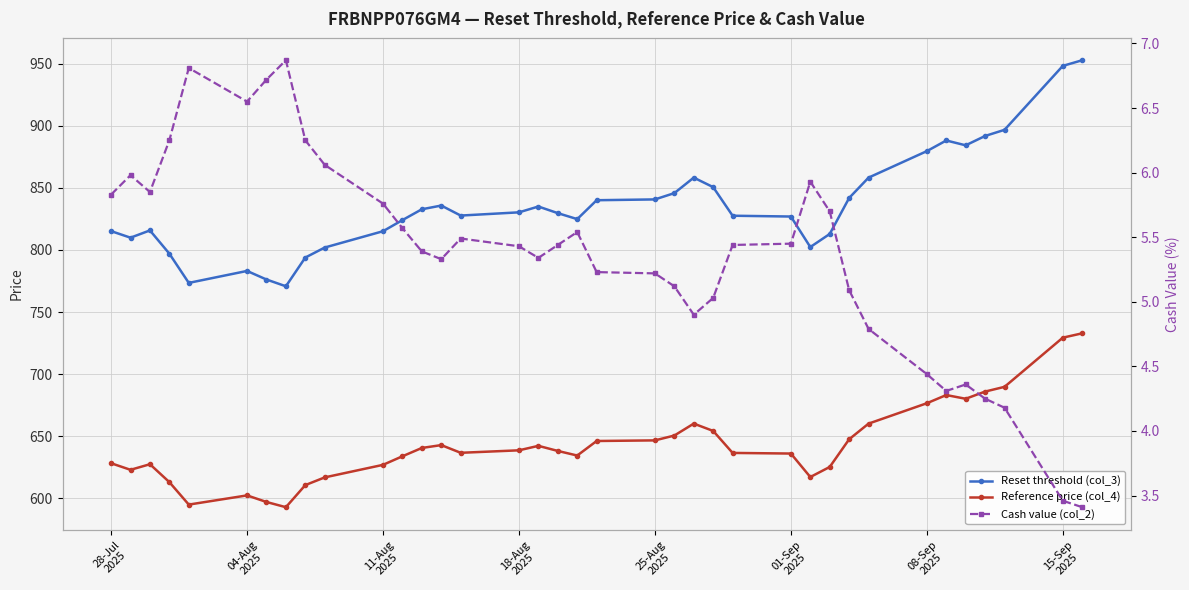

What are all the series names shown in the legend?

Reset threshold (col_3), Reference price (col_4), Cash value (col_2)